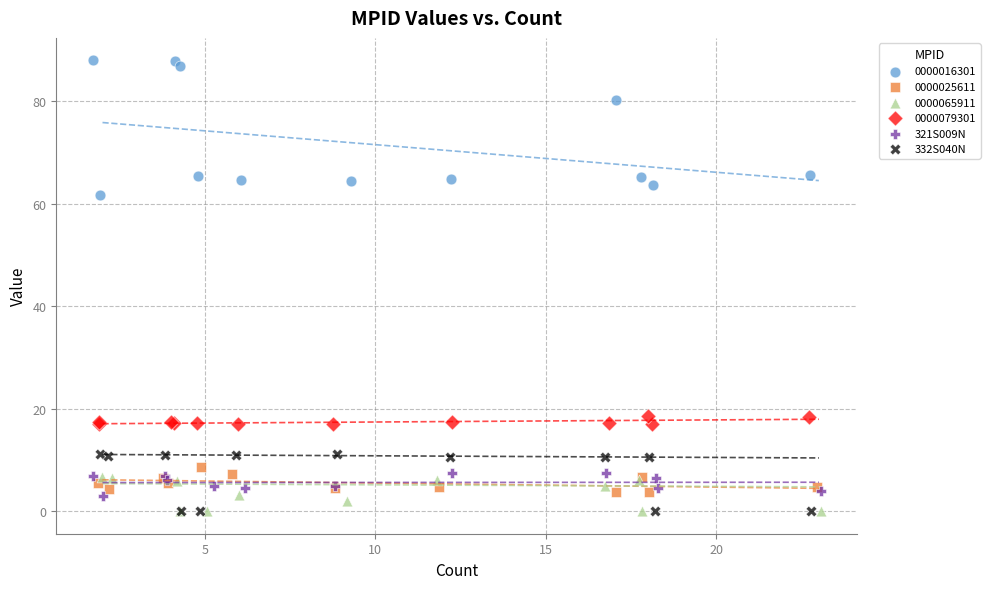

Which series has the largest Y range (max minus min)?

0000016301